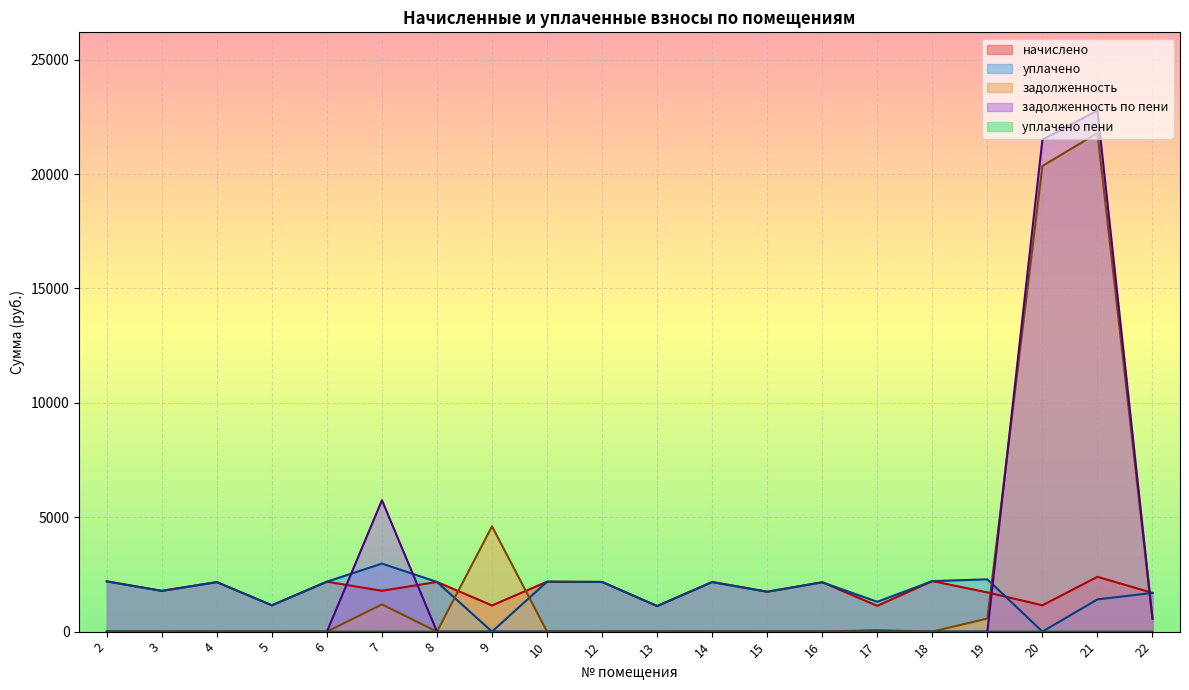

True or false: начислено has more than 2 interior local peaks.

True